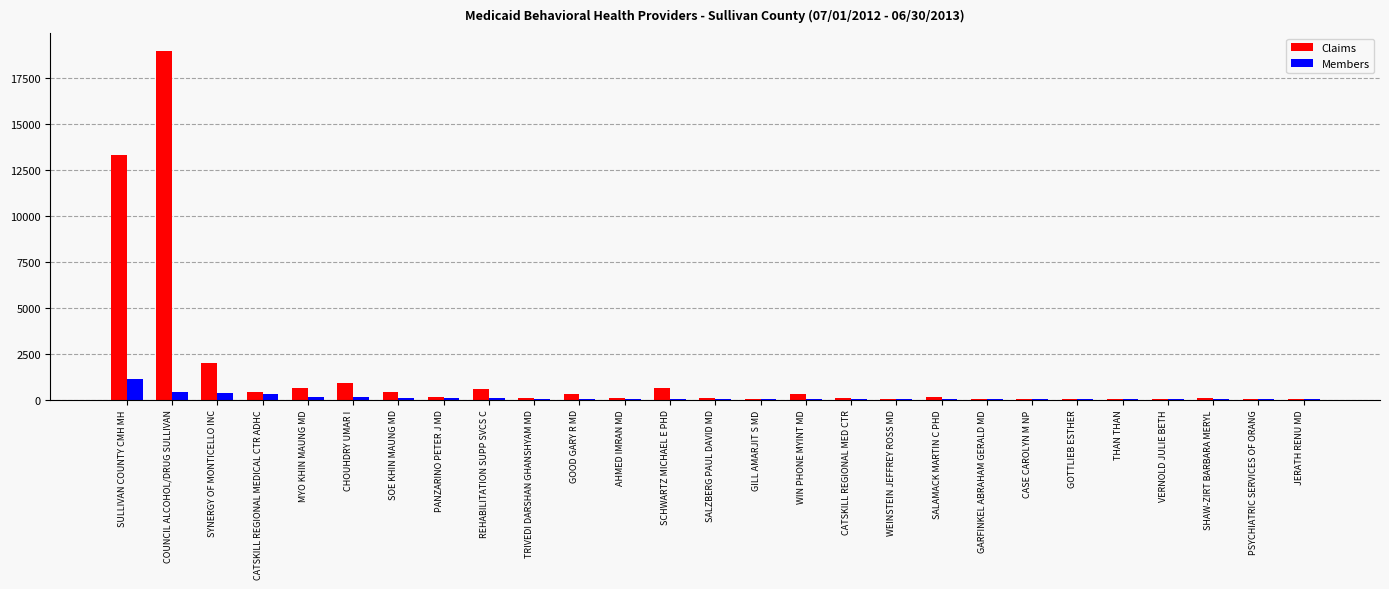

What is the sum of the Claims values at CASE CAROLYN M NP and SOE KHIN MAUNG MD?

478